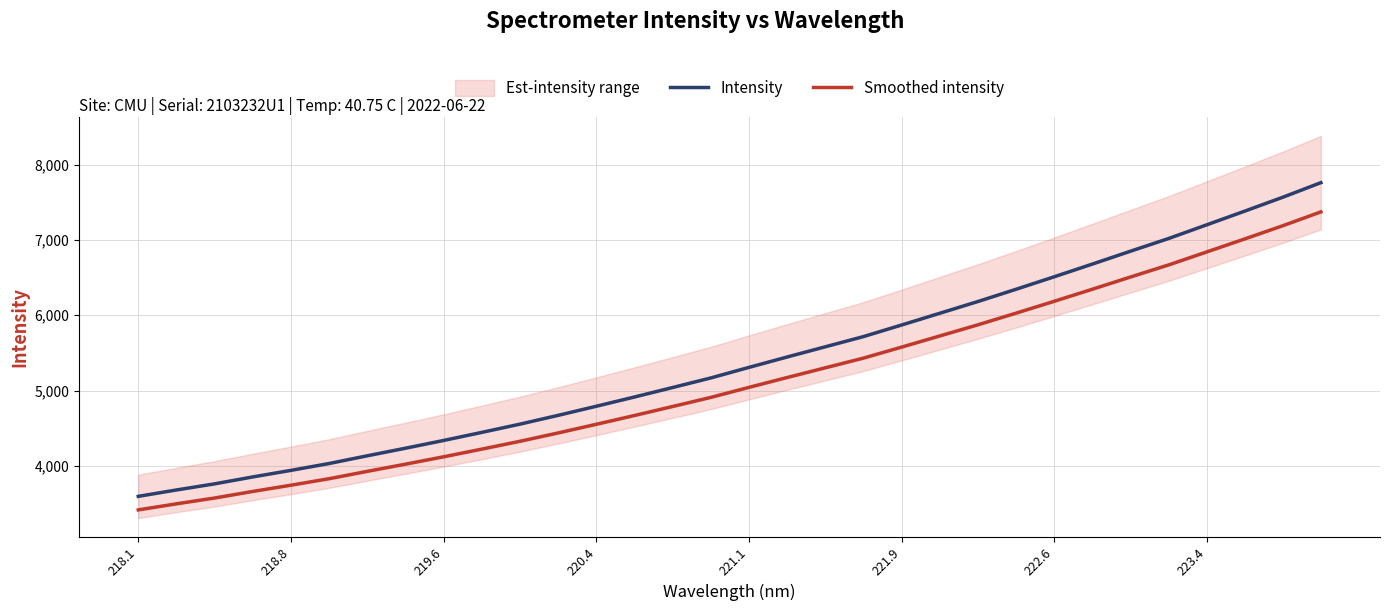

What is the value of the Intensity point at the 32nd from the left?

7760.3